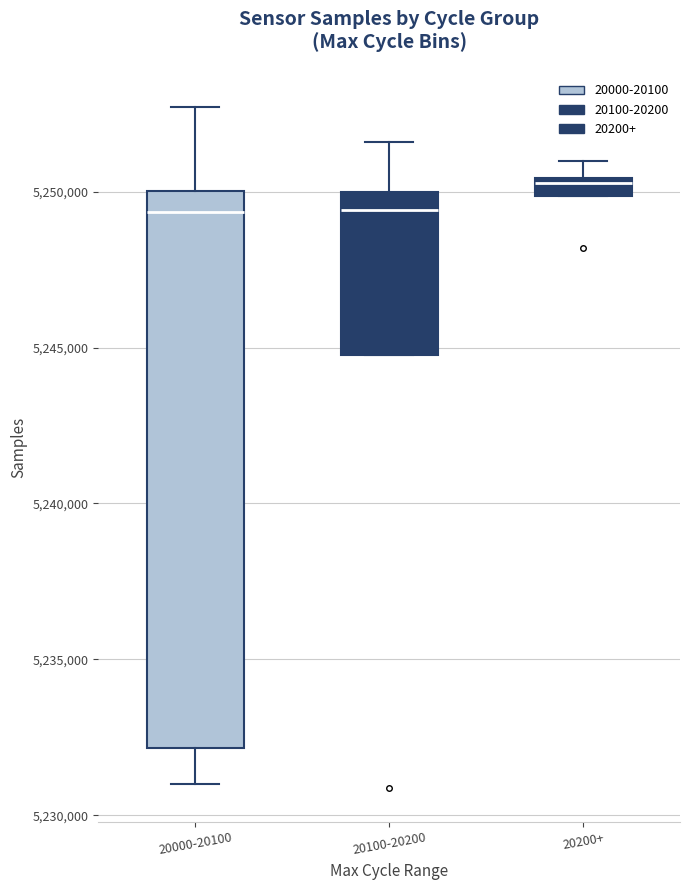

Which box's median line is the highest?

20200+